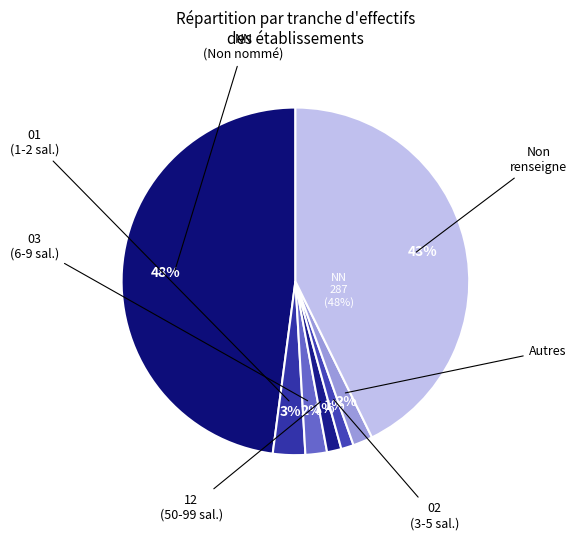

Do NN and 11 together represent more than half of the pie?

No